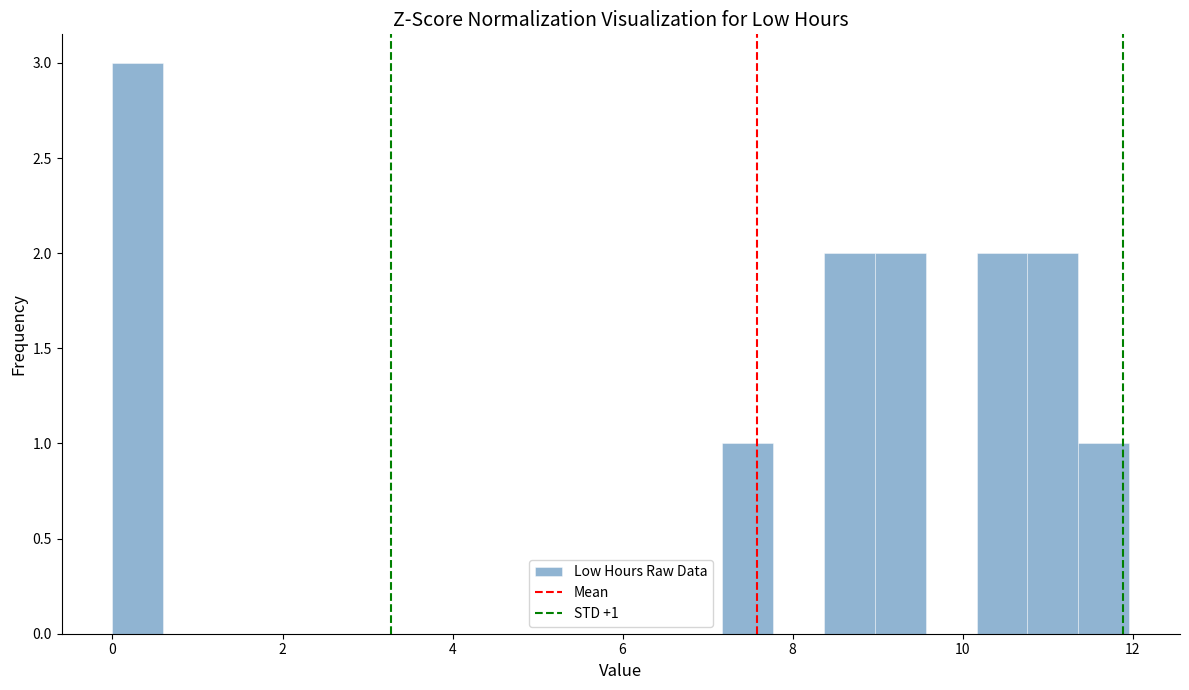

Read against the x-axis, roughly where is the centre of the tallest bar?

0.2